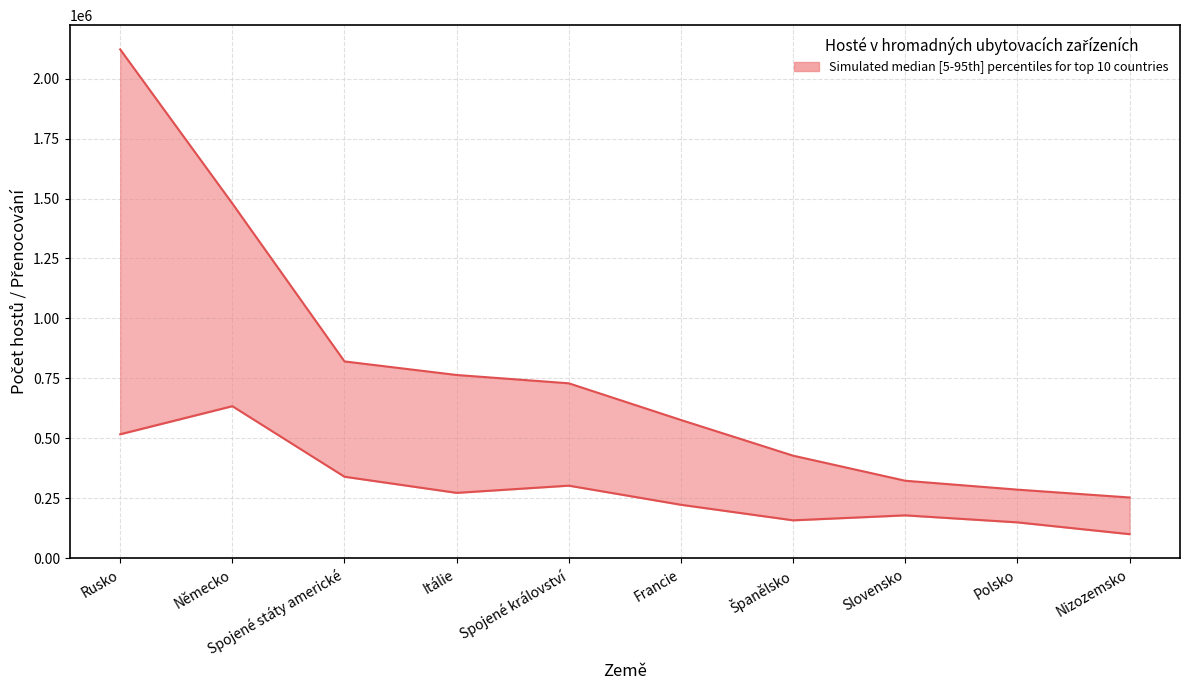

True or false: Přenocování and Hosté intersect in this chart.

False